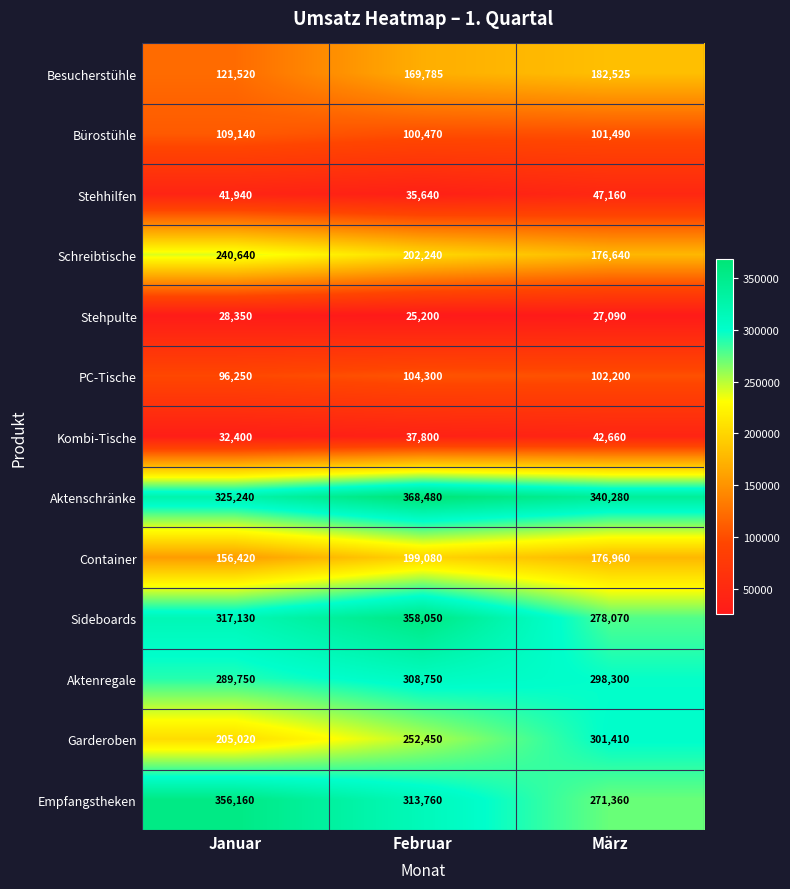

Which series has the widest spread of values?

Garderoben